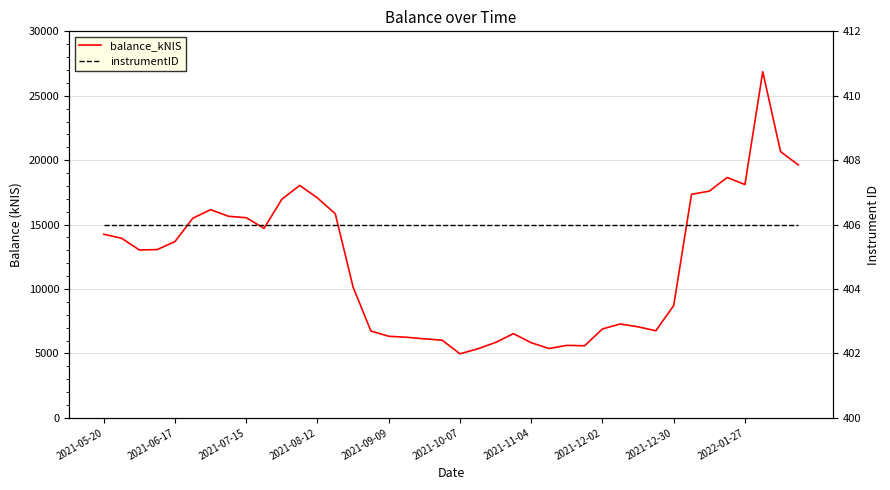

Which series has the widest spread of values?

balance_kNIS